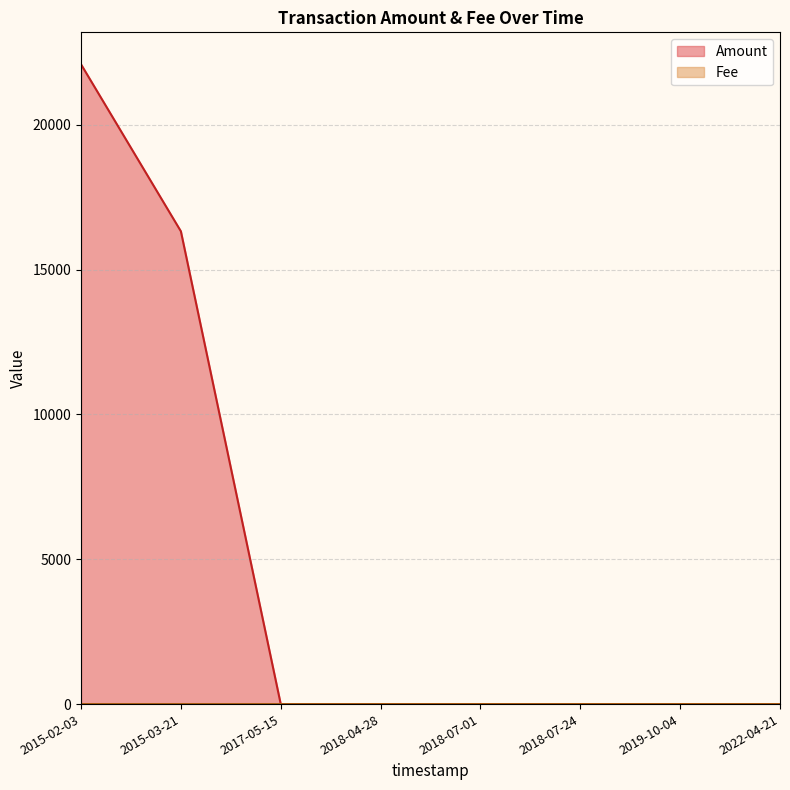

What is the sum of all Amount values?

38404.0